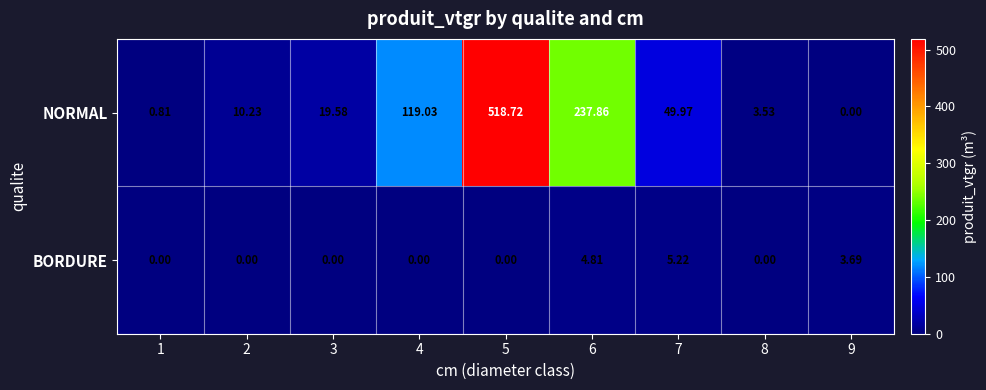

Which series changed the most between 3 and 7?

NORMAL